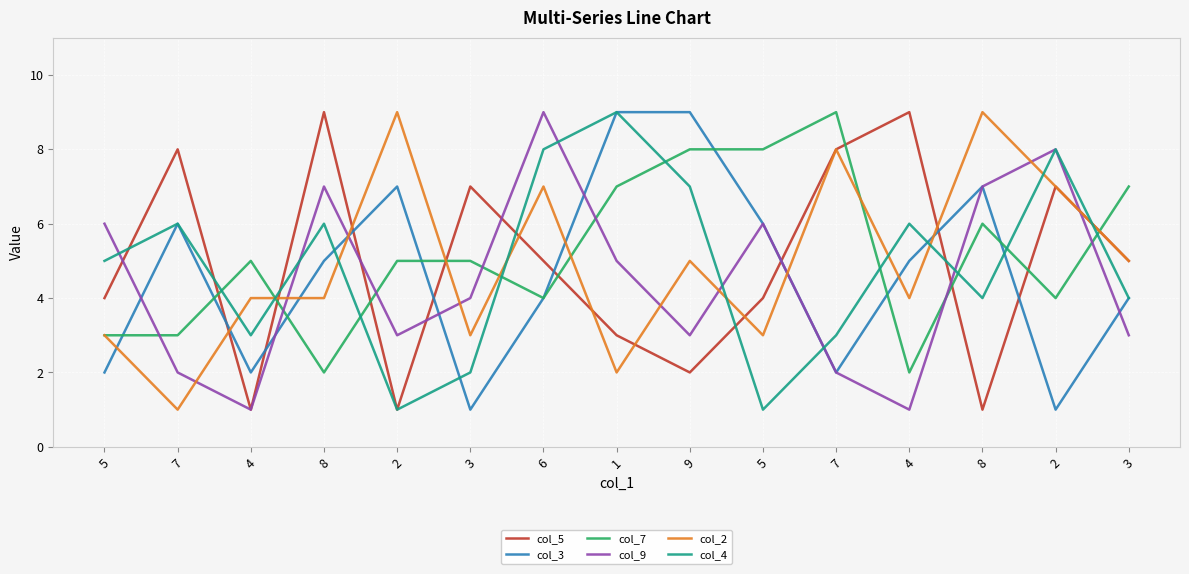

Which series ends up on top after the final intersection of col_9 and col_7?

col_7